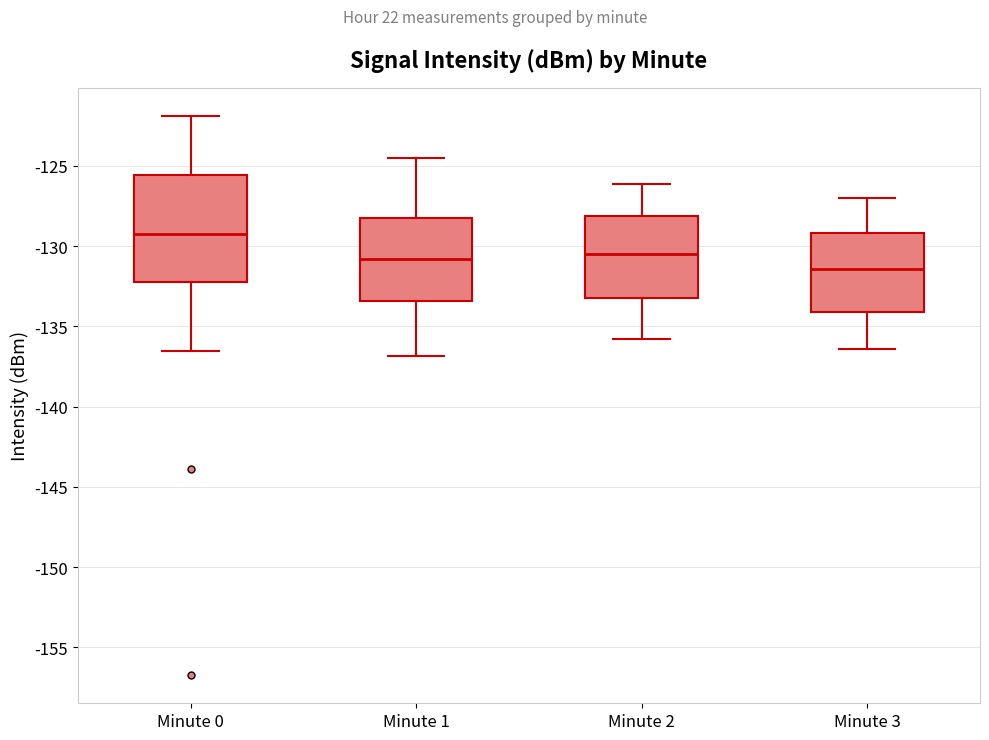

Which box is the tallest, from its lower edge to its upper edge?

Minute 0